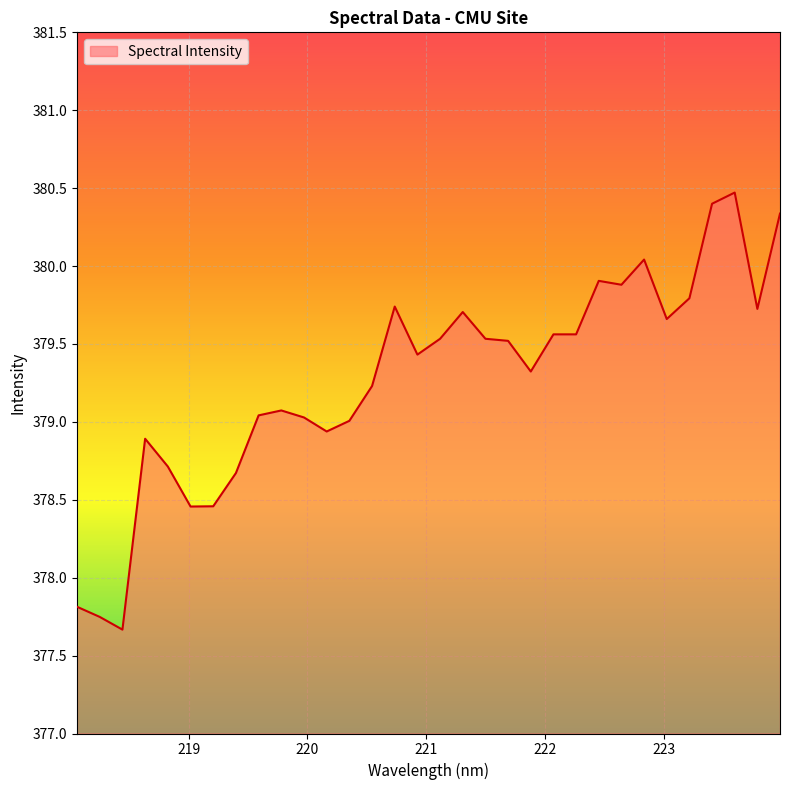

What is the sum of all values?

12136.9